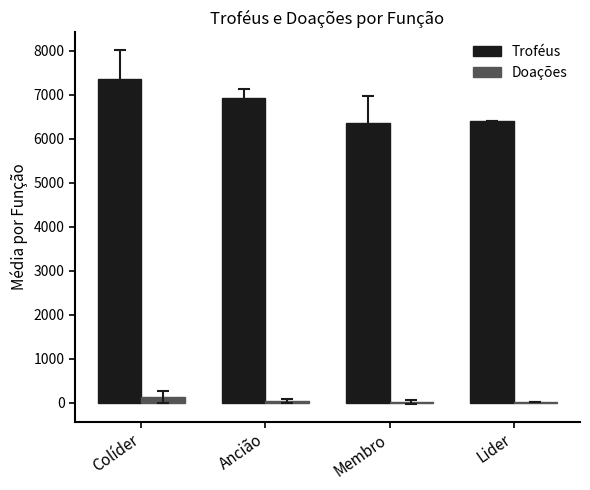

At which category is the sum across all series the highest?

Colíder